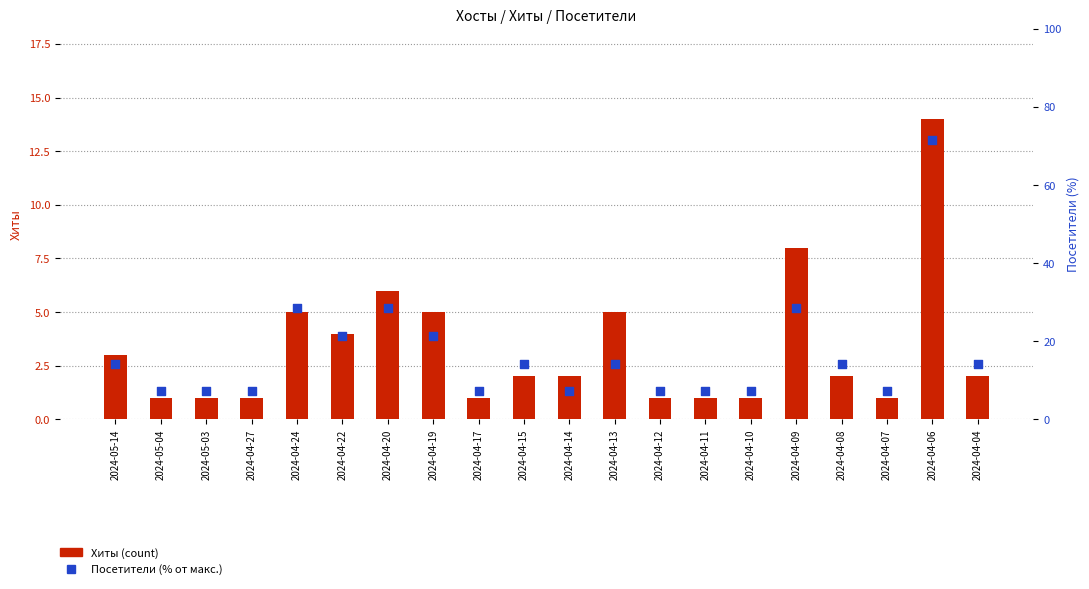

At how many categories does at least one series exceed 57?

1